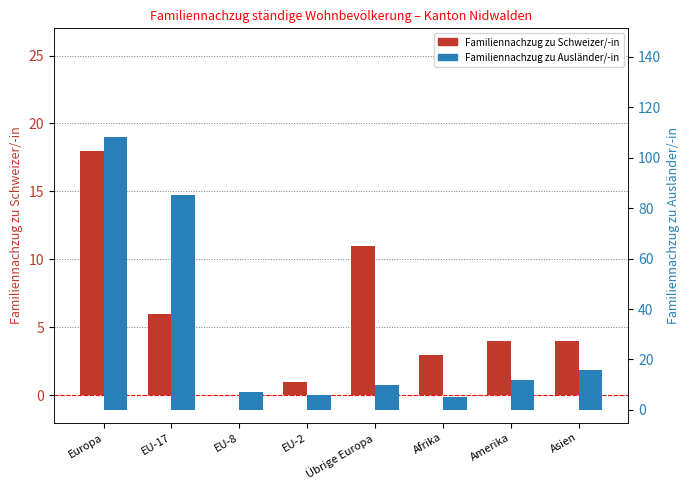

What is the difference between the Familiennachzug zu Schweizer/-in values at Amerika and EU-17?

2